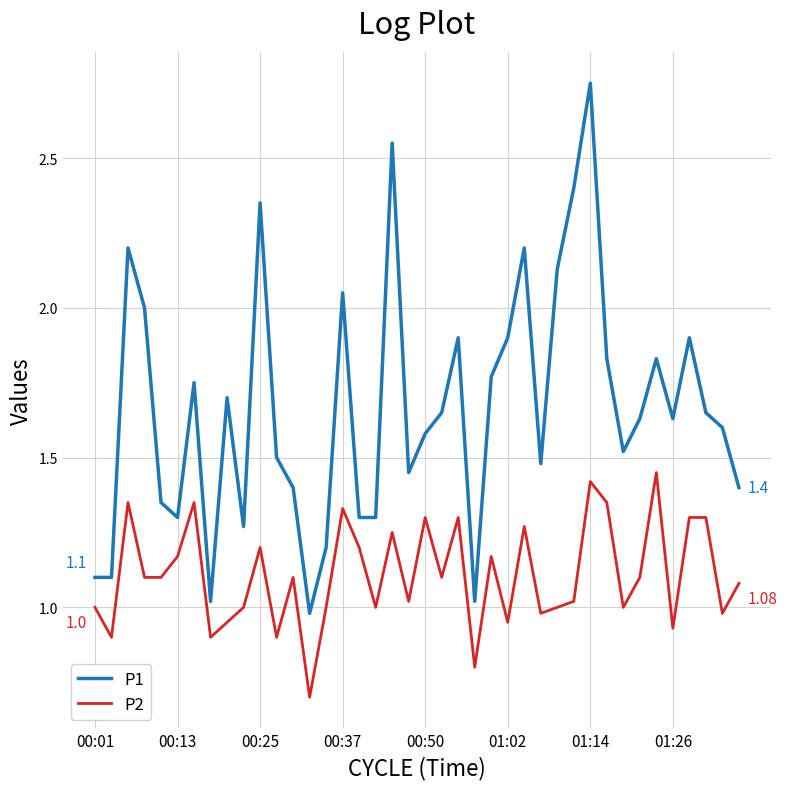

What are all the series names shown in the legend?

P1, P2